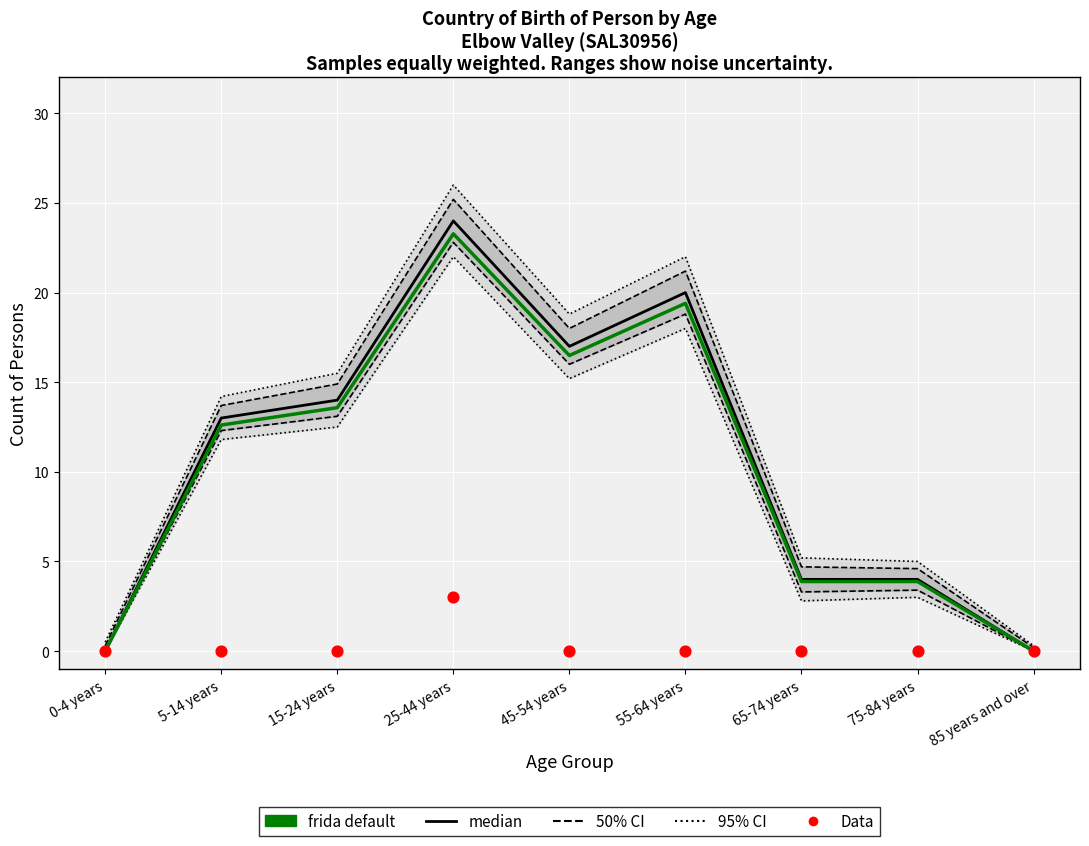

Is the value of 95% CI at 0-4 years greater than the value of Data at 0-4 years?

Yes